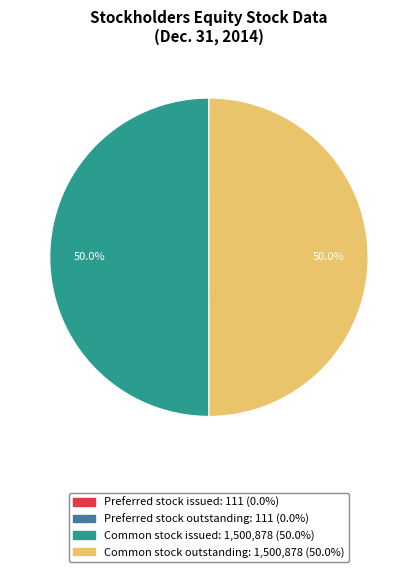

To the nearest percent, what portion does Common stock issued represent?

50%